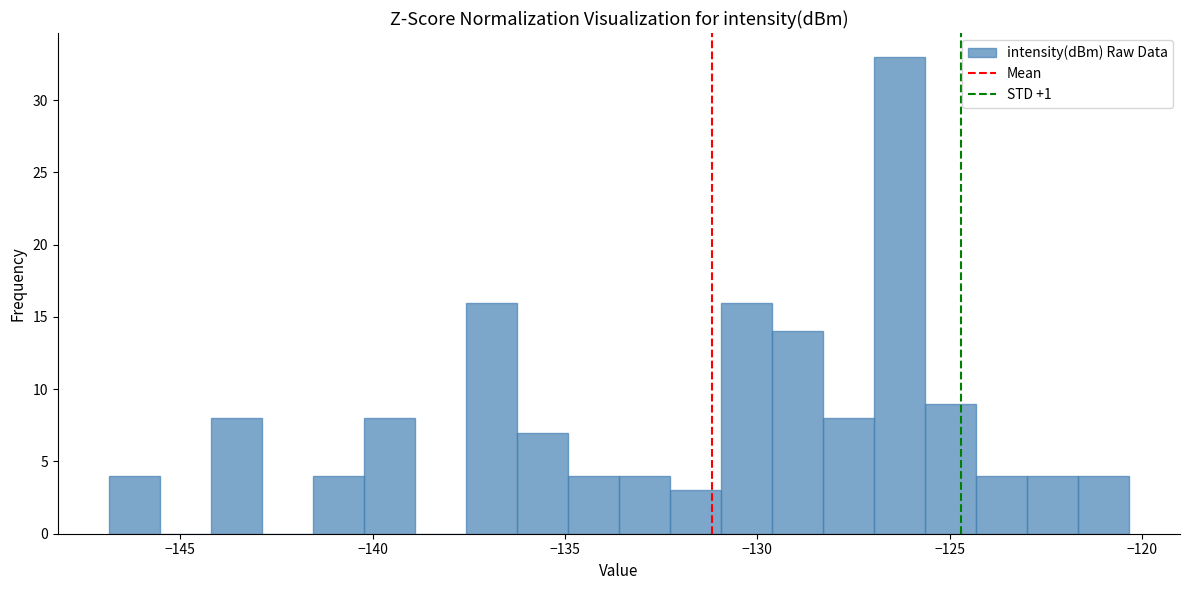

Around what value on the x-axis is the tallest bar? Give the approximate position of its centre, as read against the axis.

-126.5